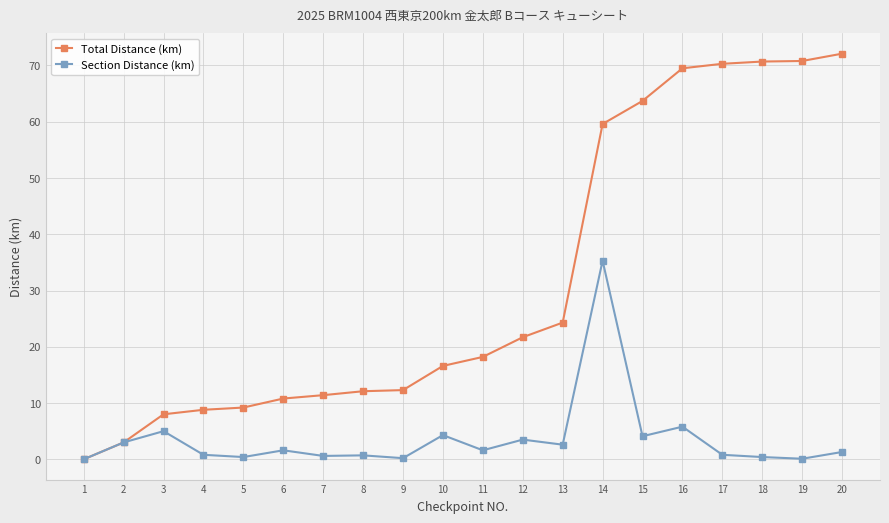

What is the value of the Total Distance (km) point at the 11th from the left?

18.2